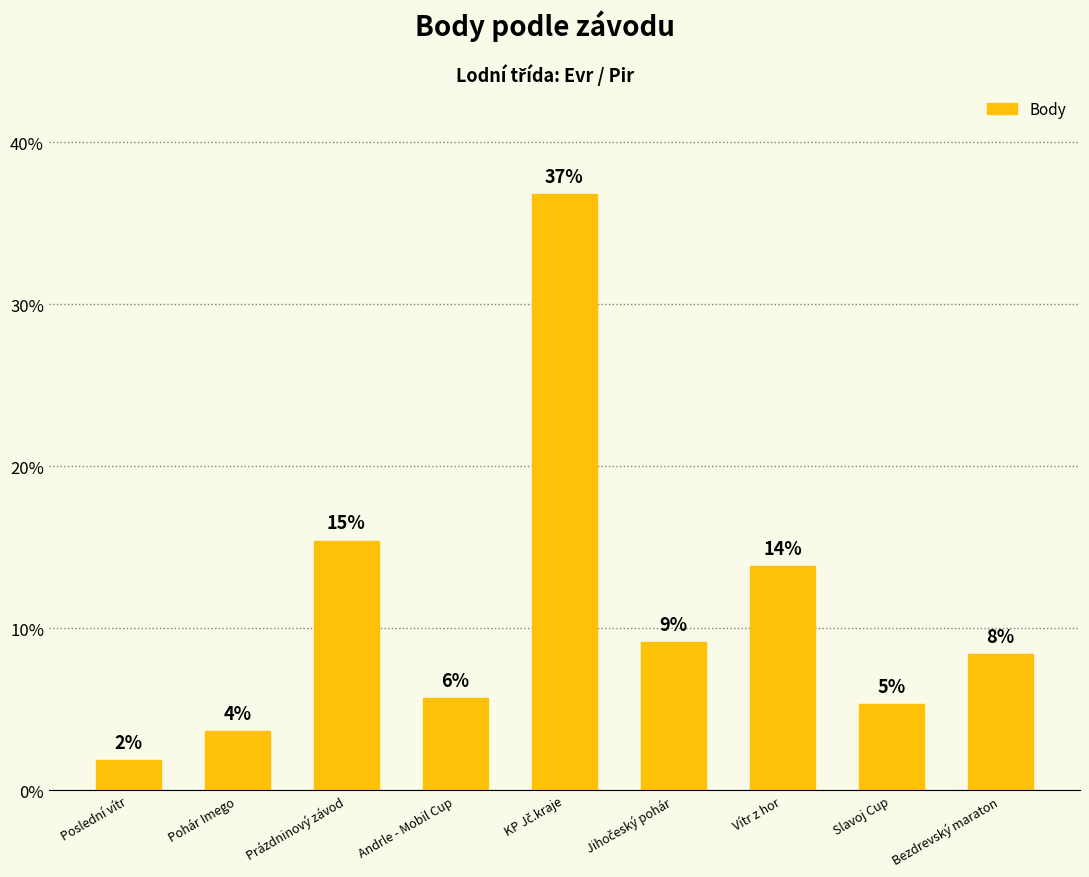

Reading right to left, list all the values displayed in this chart.

Bezdrevský maraton=0.1	Slavoj Cup=0.1	Vítr z hor=0.1	Jihočeský pohár=0.1	KP Jč.kraje=0.4	Andrle - Mobil Cup=0.1	Prázdninový závod=0.2	Pohár Imego=0.0	Poslední vítr=0.0